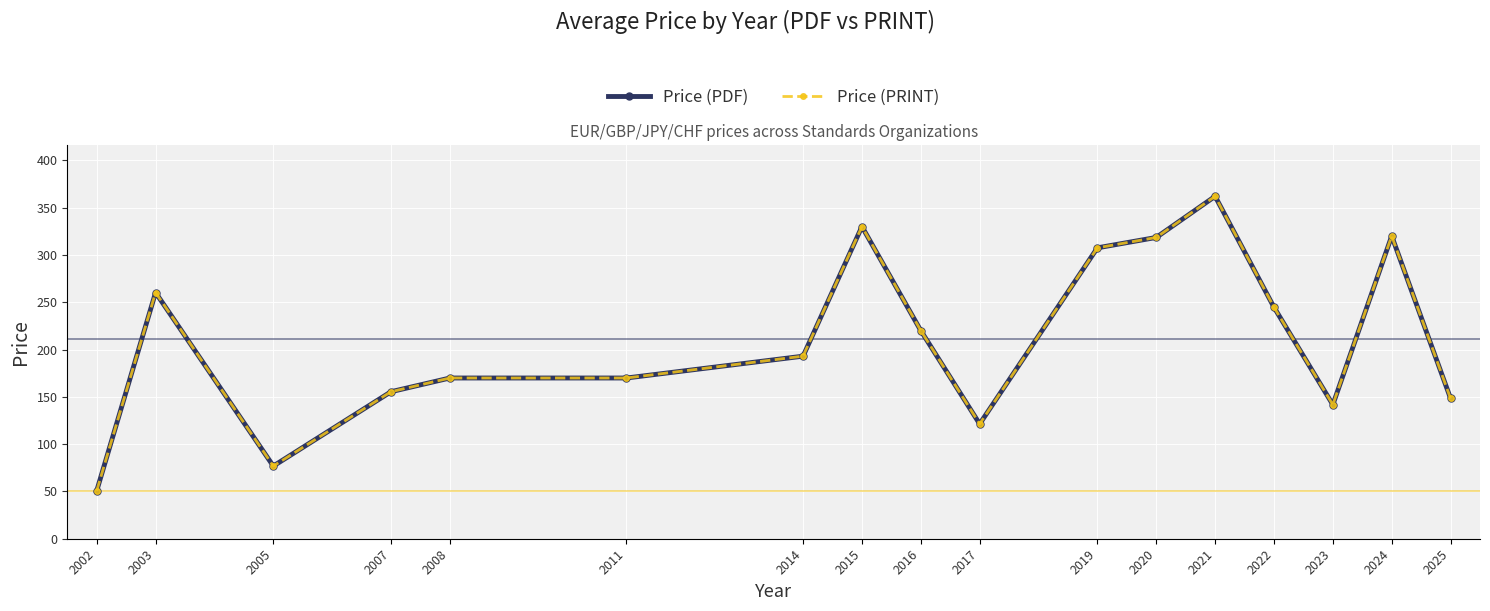

Does the chart have visible grid lines?

Yes